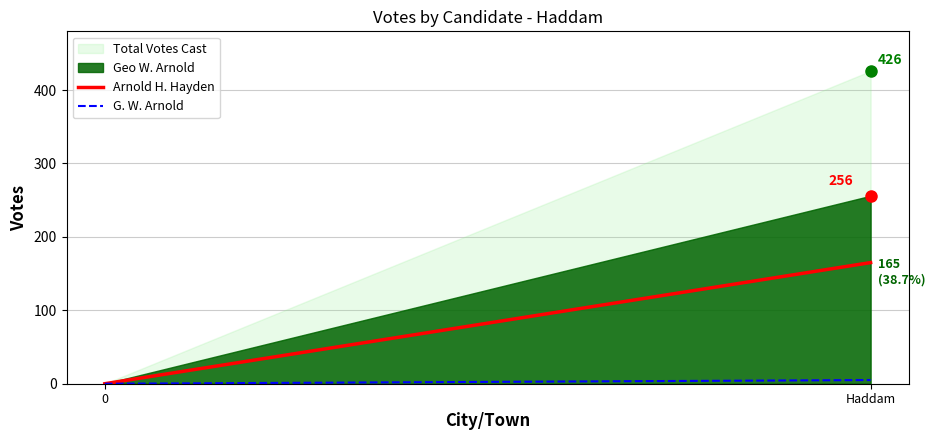

What position from the right is 0?

2